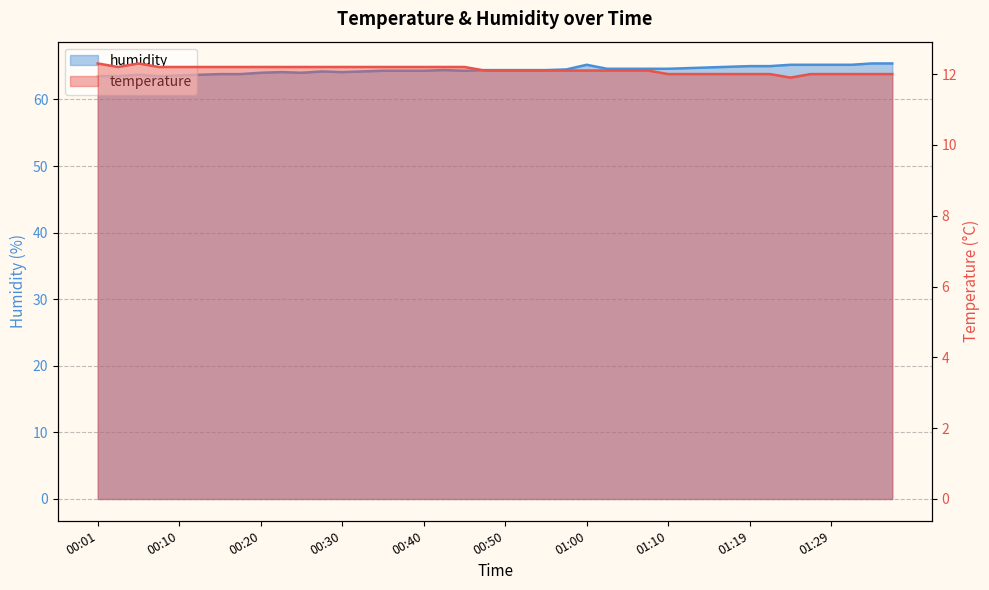

Reading left to right, extract all data points from this chart.

temperature: 00:01=12.3	00:03=12.2	00:05=12.3	00:08=12.2	00:10=12.2	00:13=12.2	00:15=12.2	00:18=12.2	00:20=12.2	00:23=12.2	00:25=12.2	00:28=12.2	00:30=12.2	00:33=12.2	00:35=12.2	00:37=12.2	00:40=12.2	00:42=12.2	00:45=12.2	00:47=12.1	00:50=12.1	00:52=12.1	00:55=12.1	00:57=12.1	01:00=12.1	01:02=12.1	01:05=12.1	01:07=12.1	01:10=12.0	01:12=12.0	01:14=12.0	01:17=12.0	01:19=12.0	01:22=12.0	01:24=11.9	01:27=12.0	01:29=12.0	01:32=12.0	01:34=12.0	01:37=12.0
humidity: 00:01=63.5	00:03=63.5	00:05=63.7	00:08=63.5	00:10=63.6	00:13=63.7	00:15=63.8	00:18=63.8	00:20=64.0	00:23=64.1	00:25=64.0	00:28=64.2	00:30=64.1	00:33=64.2	00:35=64.3	00:37=64.3	00:40=64.3	00:42=64.4	00:45=64.3	00:47=64.4	00:50=64.4	00:52=64.4	00:55=64.4	00:57=64.5	01:00=65.2	01:02=64.6	01:05=64.6	01:07=64.6	01:10=64.6	01:12=64.7	01:14=64.8	01:17=64.9	01:19=65.0	01:22=65.0	01:24=65.2	01:27=65.2	01:29=65.2	01:32=65.2	01:34=65.4	01:37=65.4